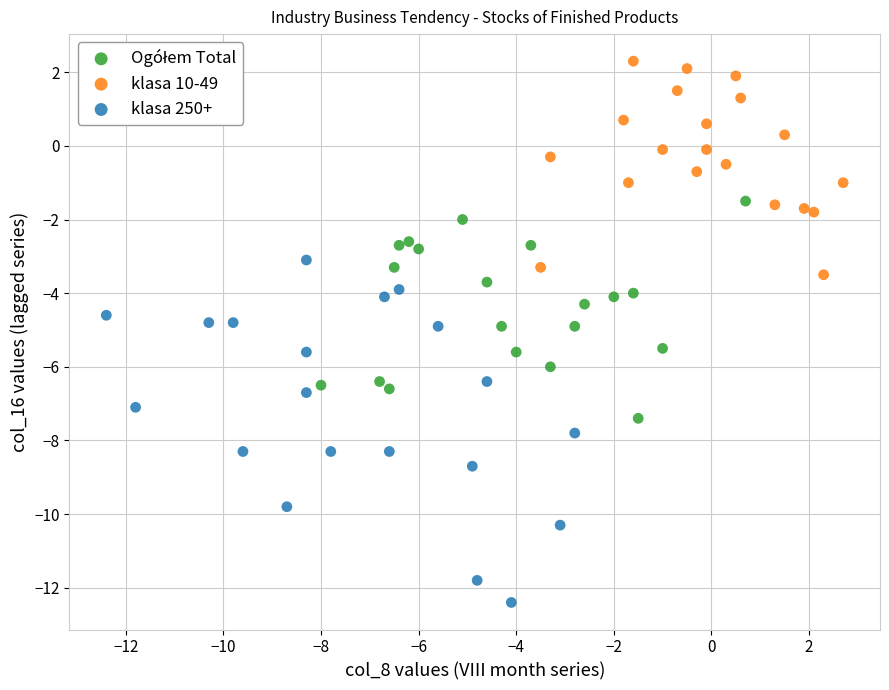

Which series contains the lowest Y value?

klasa 250+